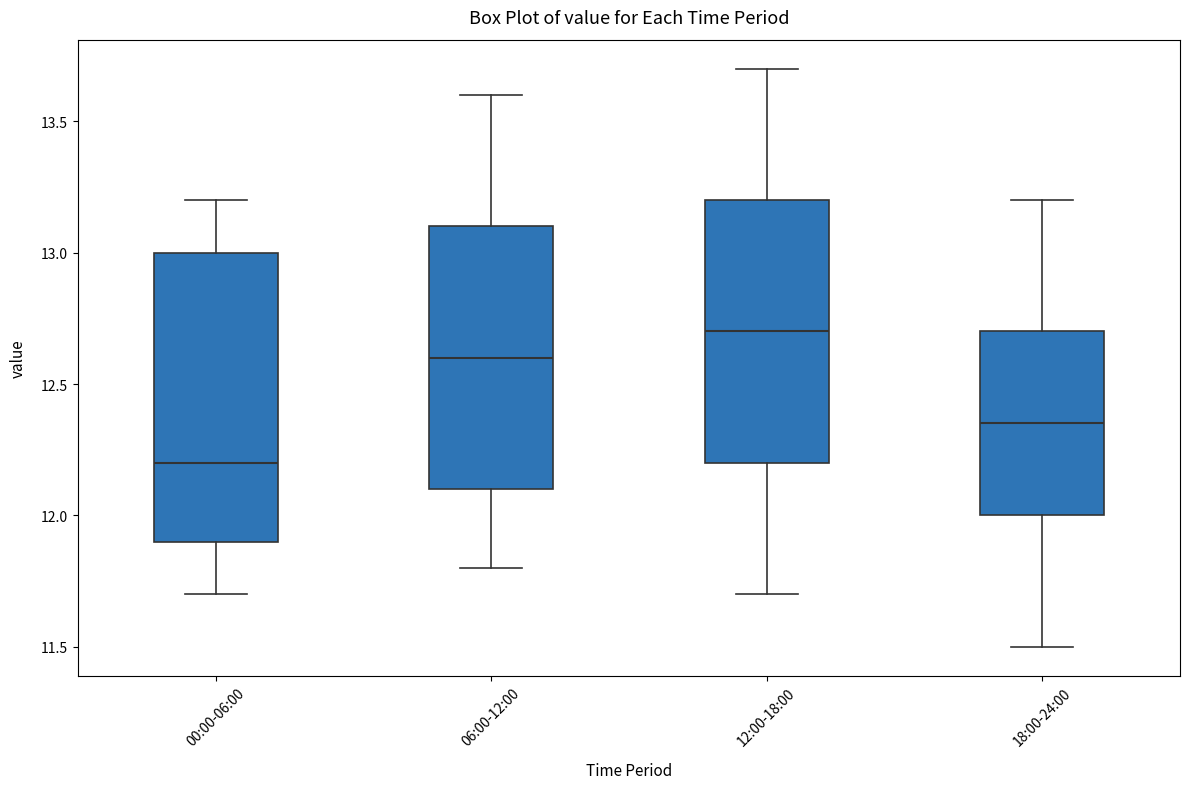

Reading left to right, read every box against the y-axis: the position of its median line, the range the box covers, and the ends of its whiskers. The values are not printed on the chart, so give them approximately, as read against the axis.

00:00-06:00: median 12.20, box 11.90 to 13.00, whiskers 11.70 to 13.20
06:00-12:00: median 12.60, box 12.10 to 13.10, whiskers 11.80 to 13.60
12:00-18:00: median 12.70, box 12.20 to 13.20, whiskers 11.70 to 13.70
18:00-24:00: median 12.35, box 12.00 to 12.70, whiskers 11.50 to 13.20